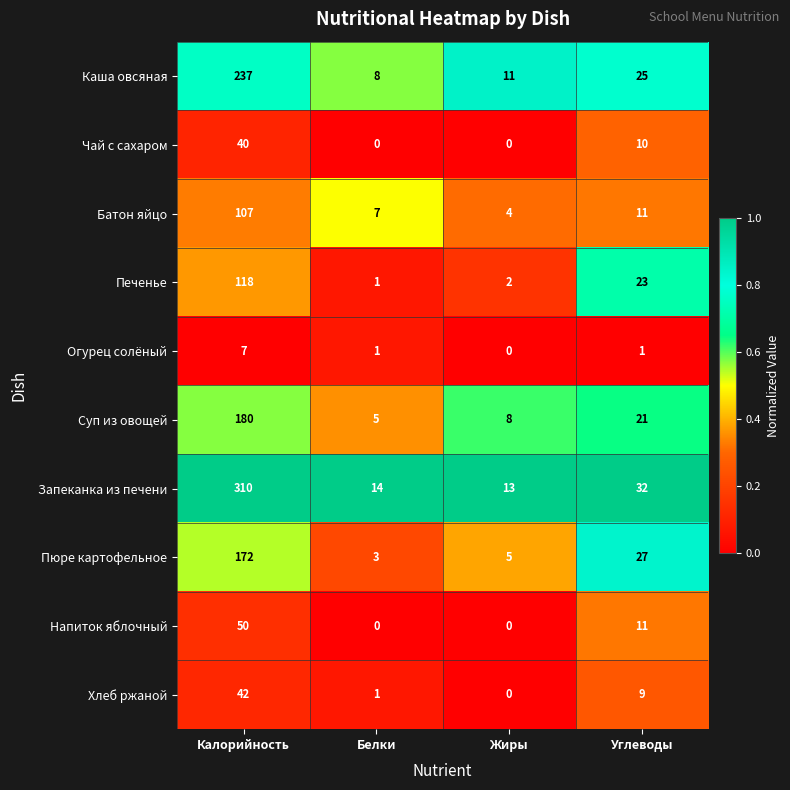

What is the spread (max minus min) of values at Углеводы?

31